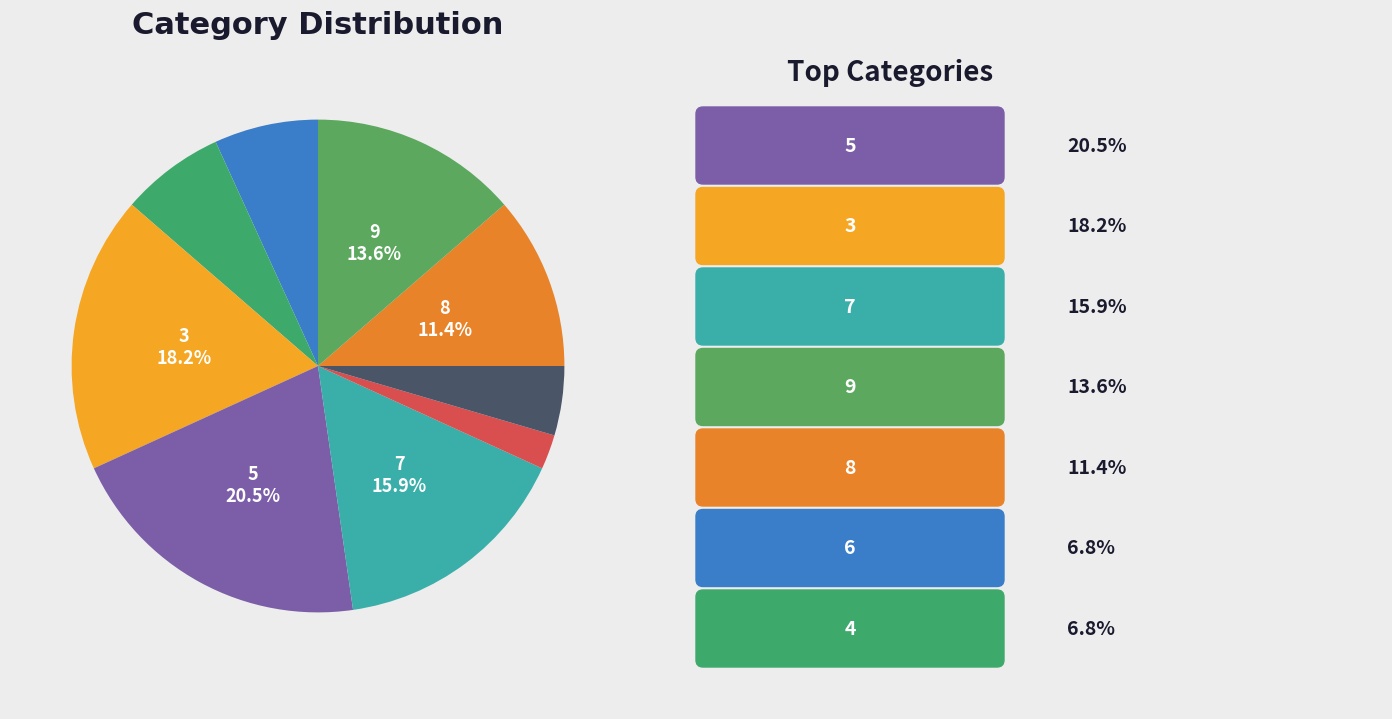

Count the number of slices in the pie.

9